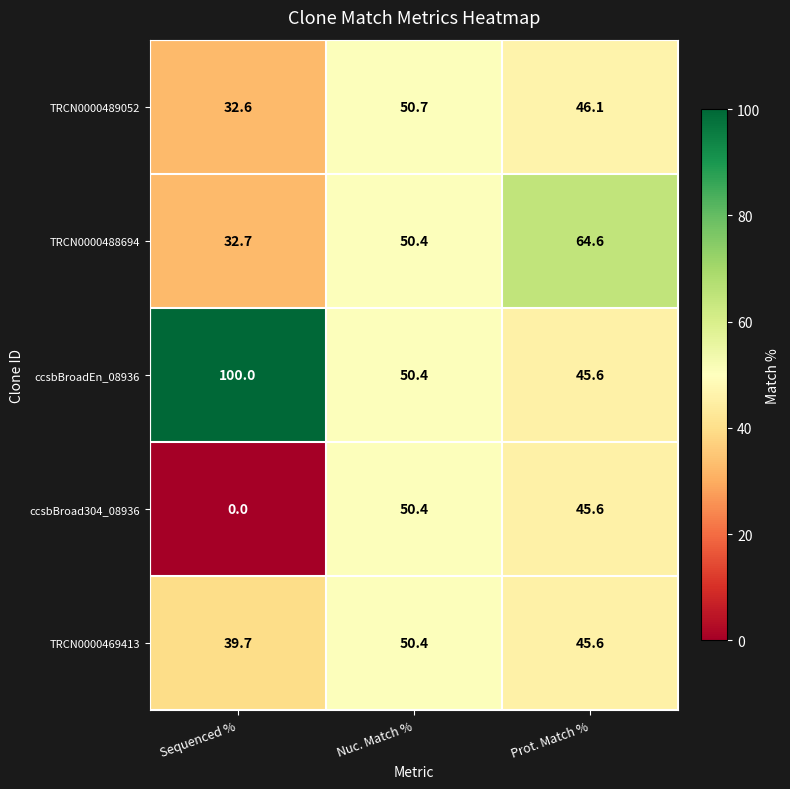

How many categories are shown in the chart?

3